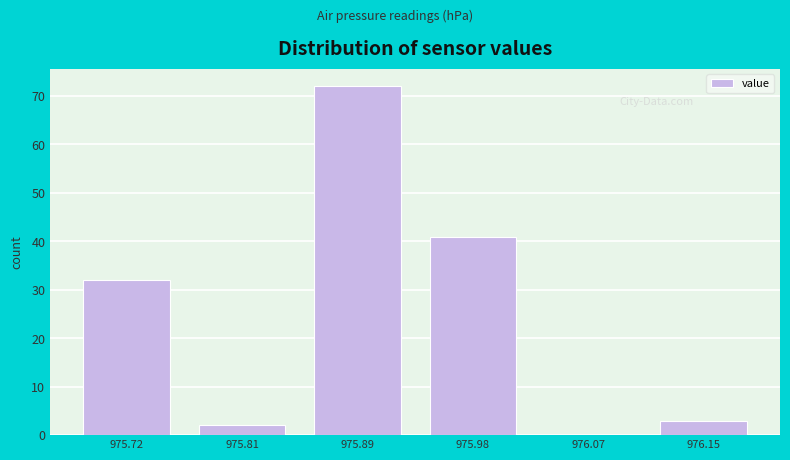

Reading left to right, list every bar in this chart as the range it spans on the x-axis followed by its height. Neither the bar edges nor the heights are printed on the chart, so give them approximately, as read against the axes.

975.68 to 975.76: 32
975.76 to 975.85: 2
975.85 to 975.94: 72
975.94 to 976.02: 41
976.02 to 976.11: 0
976.11 to 976.20: 3